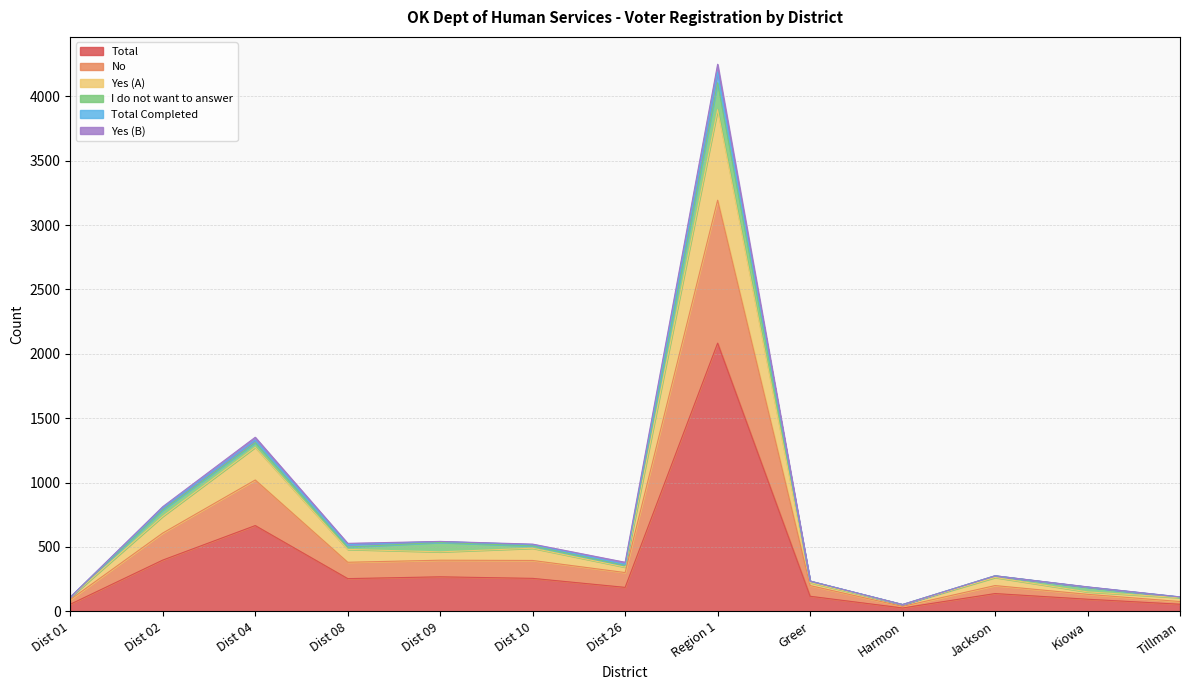

In No, how many points are lower than both neighbors (excluding endpoints)?

3